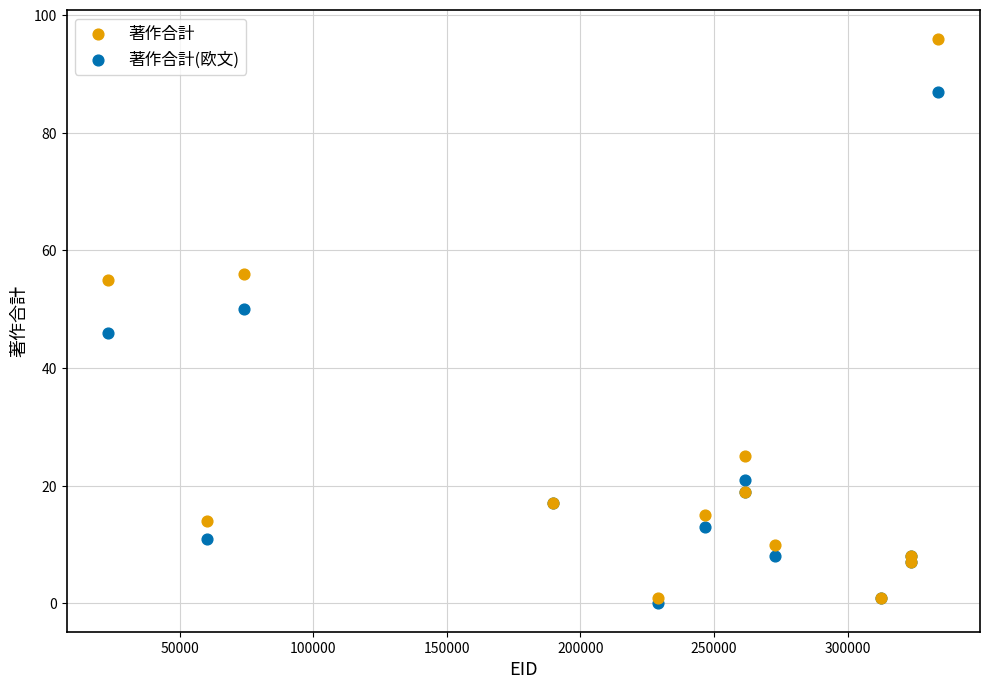

In the 著作合計(欧文) series, what Y value is closest to 43?

46